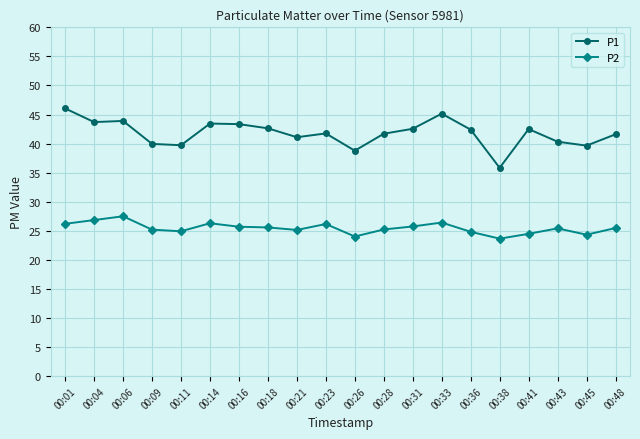

What is the difference between the P1 values at 00:33 and 00:45?

5.5